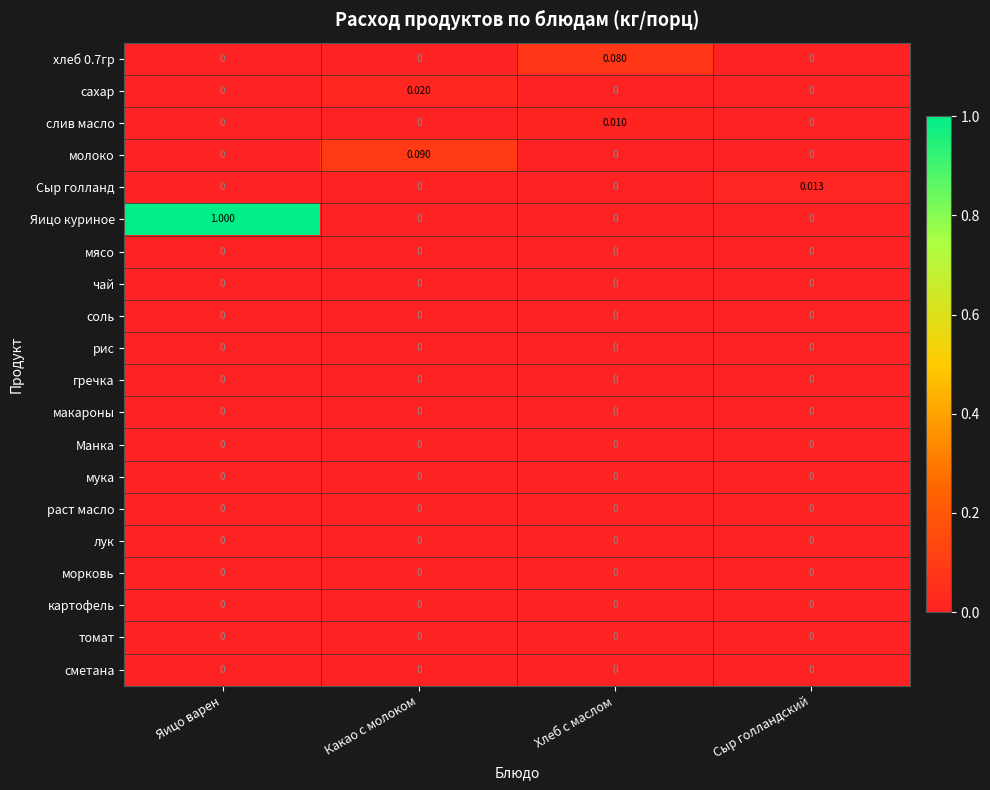

Which series has the largest total across all categories?

Яицо куриное